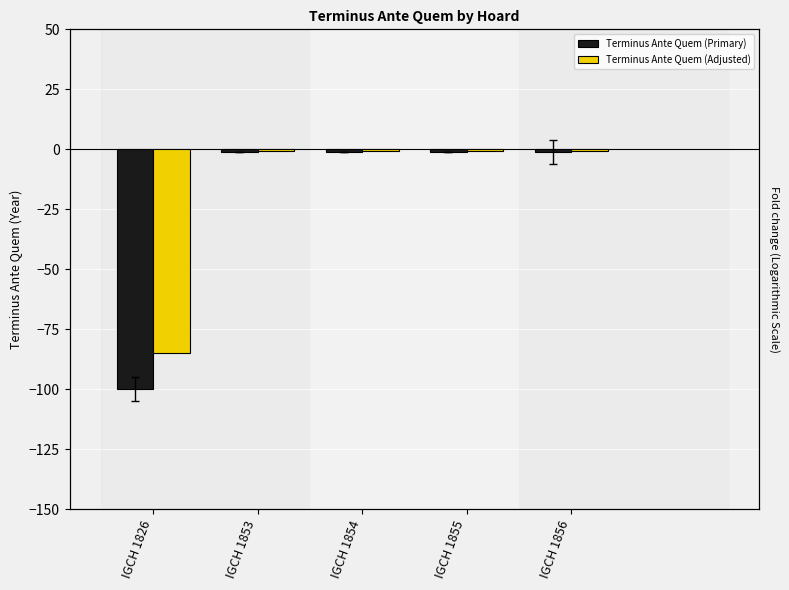

Which series changed the most between IGCH 1826 and IGCH 1856?

Terminus Ante Quem (Primary)